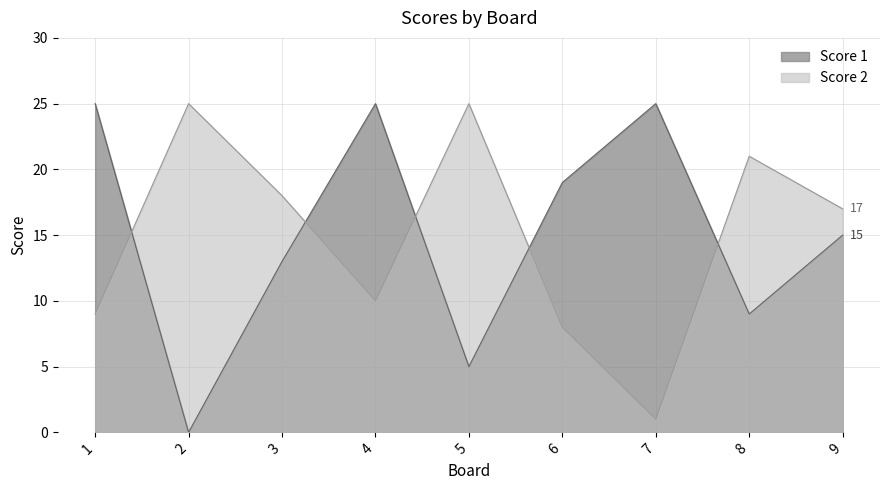

Between 4 and 1, which is larger?

4